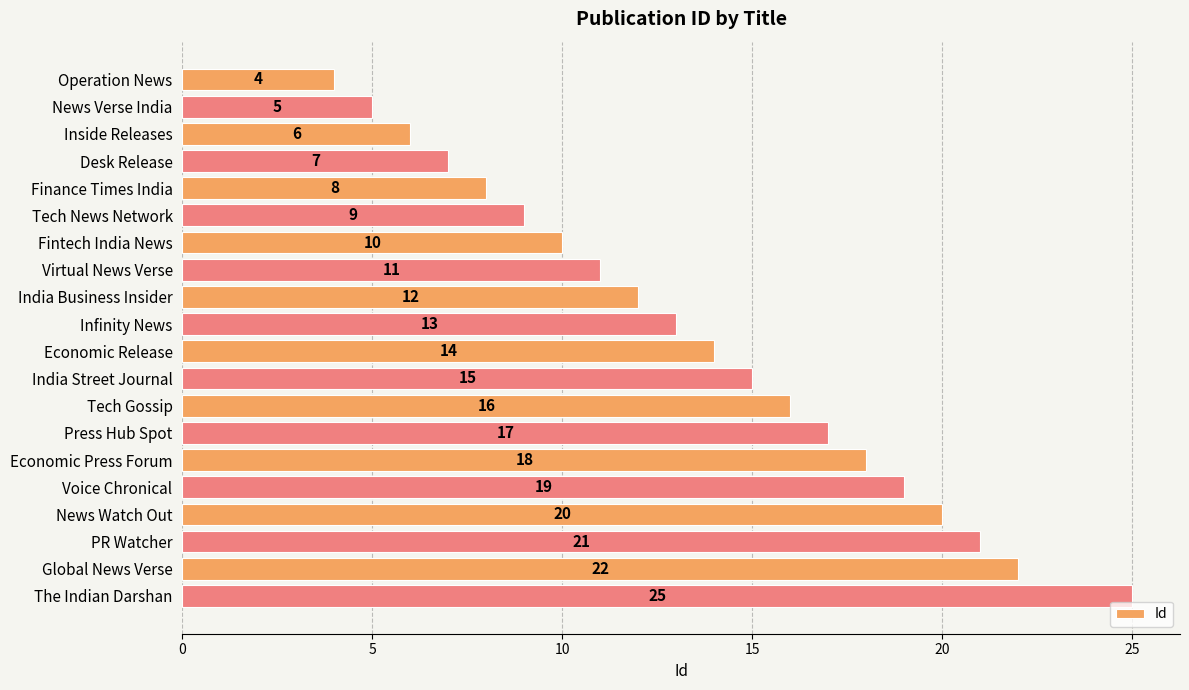

Count the number of categories in the chart.

20